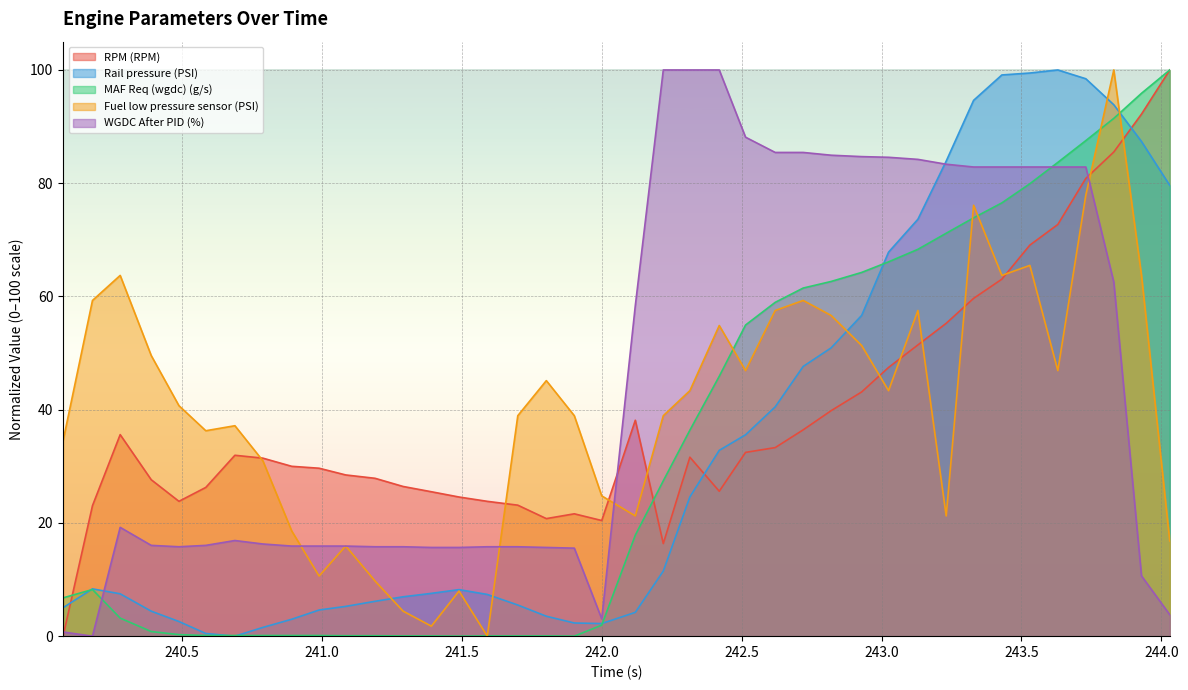

Reading left to right, list all the values displayed in this chart.

RPM (RPM): 240.075=0.0	240.18=23.1	240.279=35.6	240.39=27.6	240.489=23.8	240.585=26.3	240.689=31.9	240.789=31.4	240.892=30.0	240.99=29.7	241.085=28.5	241.19=27.9	241.29=26.4	241.391=25.5	241.49=24.6	241.591=23.8	241.7=23.1	241.802=20.8	241.902=21.6	242.0=20.4	242.12=38.1	242.22=16.4	242.315=31.6	242.42=25.6	242.514=32.5	242.62=33.3	242.72=36.4	242.82=39.8	242.929=43.1	243.025=47.5	243.13=51.4	243.231=55.3	243.329=59.7	243.43=63.1	243.53=69.1	243.63=72.7	243.73=80.8	243.83=85.5	243.929=92.2	244.03=100.0
Rail pressure (PSI): 240.075=5.0	240.18=8.3	240.279=7.5	240.39=4.4	240.489=2.6	240.585=0.5	240.689=0.0	240.789=1.5	240.892=3.0	240.99=4.6	241.085=5.3	241.19=6.2	241.29=7.0	241.391=7.6	241.49=8.2	241.591=7.4	241.7=5.5	241.802=3.5	241.902=2.3	242.0=2.2	242.12=4.2	242.22=11.5	242.315=24.6	242.42=32.8	242.514=35.6	242.62=40.5	242.72=47.6	242.82=50.9	242.929=56.7	243.025=67.8	243.13=73.6	243.231=83.9	243.329=94.6	243.43=99.1	243.53=99.5	243.63=100.0	243.73=98.5	243.83=93.9	243.929=87.4	244.03=79.6
MAF Req (wgdc) (g/s): 240.075=6.8	240.18=8.2	240.279=3.2	240.39=0.8	240.489=0.3	240.585=0.1	240.689=0.1	240.789=0.1	240.892=0.1	240.99=0.1	241.085=0.1	241.19=0.1	241.29=0.0	241.391=0.0	241.49=0.0	241.591=0.0	241.7=0.0	241.802=0.0	241.902=0.0	242.0=1.9	242.12=17.8	242.22=27.4	242.315=36.4	242.42=45.9	242.514=55.0	242.62=59.0	242.72=61.5	242.82=62.7	242.929=64.2	243.025=66.1	243.13=68.3	243.231=71.2	243.329=73.9	243.43=76.5	243.53=79.9	243.63=83.7	243.73=87.5	243.83=91.4	243.929=95.9	244.03=100.0
Fuel low pressure sensor (PSI): 240.075=34.5	240.18=59.3	240.279=63.7	240.39=49.6	240.489=40.7	240.585=36.3	240.689=37.2	240.789=31.0	240.892=18.6	240.99=10.6	241.085=15.9	241.19=9.7	241.29=4.4	241.391=1.8	241.49=8.0	241.591=0.0	241.7=38.9	241.802=45.1	241.902=38.9	242.0=24.8	242.12=21.2	242.22=38.9	242.315=43.4	242.42=54.9	242.514=46.9	242.62=57.5	242.72=59.3	242.82=56.6	242.929=51.3	243.025=43.4	243.13=57.5	243.231=21.2	243.329=76.1	243.43=63.7	243.53=65.5	243.63=46.9	243.73=77.9	243.83=100.0	243.929=63.7	244.03=16.8
WGDC After PID (%): 240.075=0.7	240.18=0.0	240.279=19.2	240.39=16.0	240.489=15.8	240.585=16.0	240.689=16.9	240.789=16.3	240.892=15.9	240.99=15.9	241.085=15.9	241.19=15.8	241.29=15.8	241.391=15.7	241.49=15.7	241.591=15.8	241.7=15.8	241.802=15.7	241.902=15.5	242.0=3.1	242.12=58.4	242.22=100.0	242.315=100.0	242.42=100.0	242.514=88.1	242.62=85.4	242.72=85.4	242.82=84.9	242.929=84.7	243.025=84.6	243.13=84.2	243.231=83.4	243.329=82.9	243.43=82.9	243.53=82.9	243.63=82.9	243.73=82.9	243.83=62.5	243.929=10.6	244.03=3.8